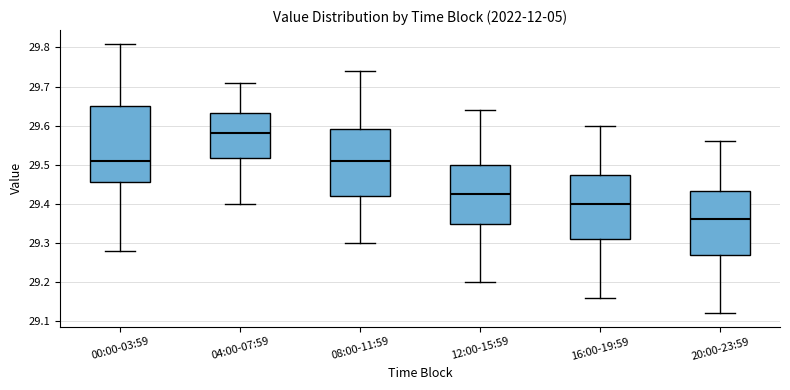

Which box is the tallest, from its lower edge to its upper edge?

00:00-03:59